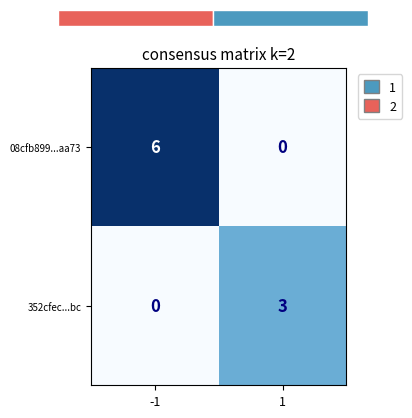

Which series has the largest total across all categories?

08cfb899...aa73